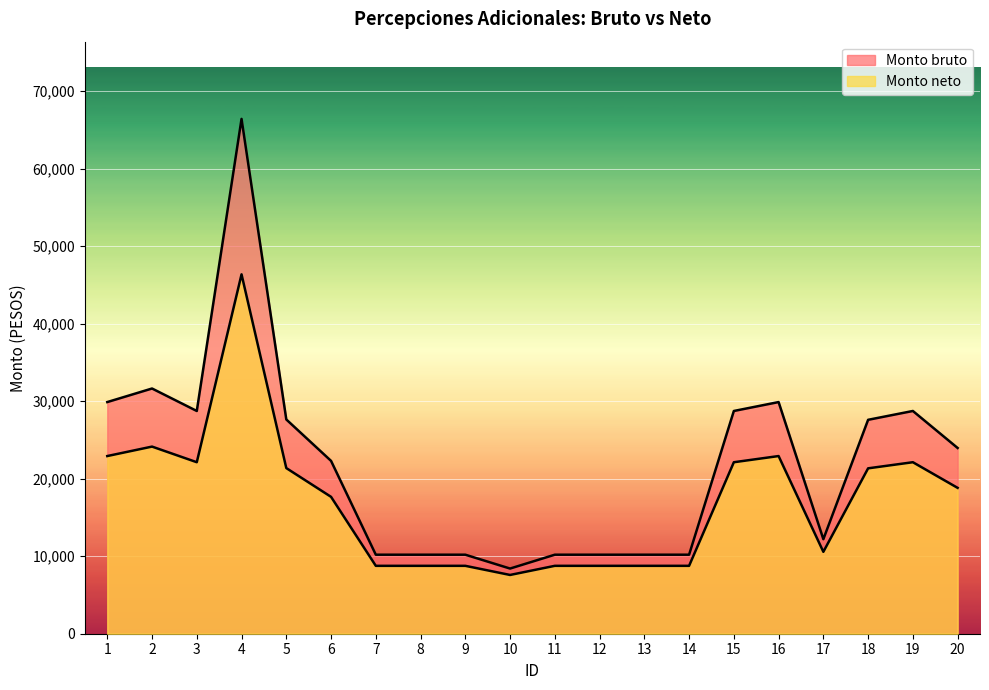

Which series has the largest total across all categories?

Monto bruto